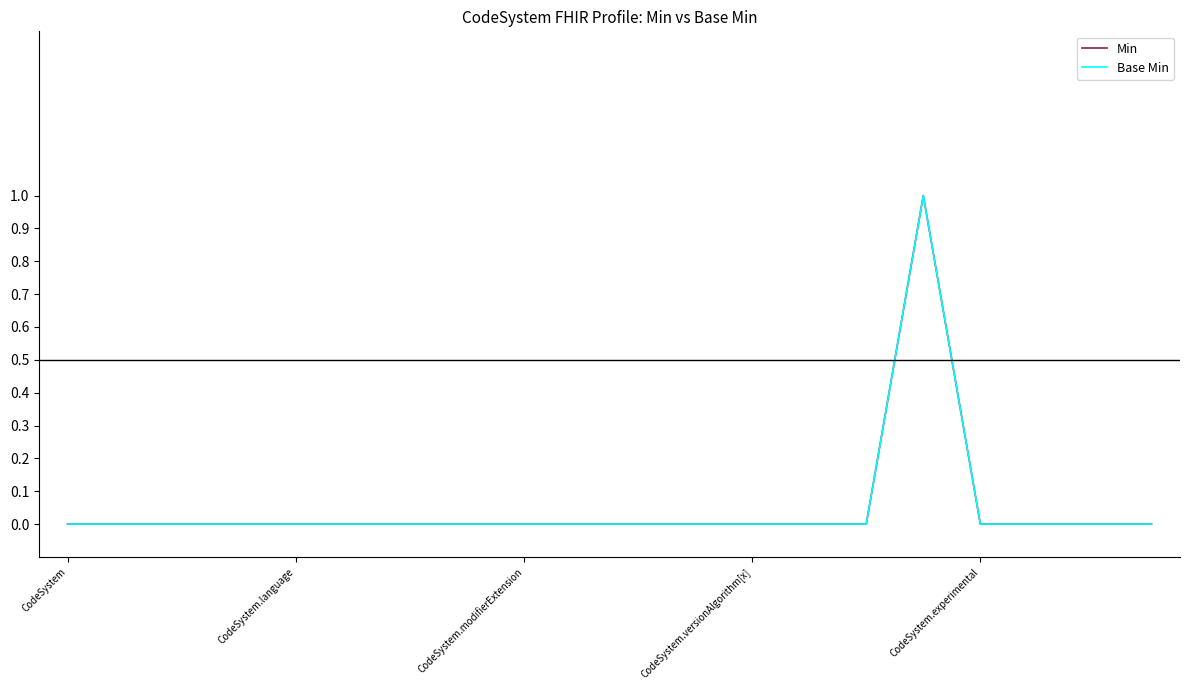

Does the chart have visible grid lines?

No